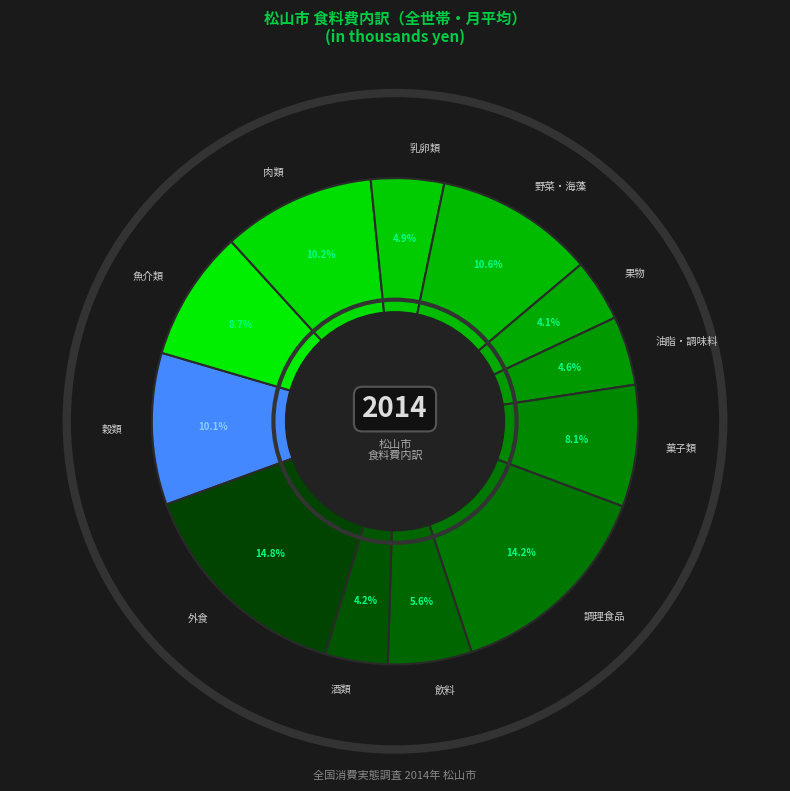

What portion of the pie excludes 調理食品?

85.8%